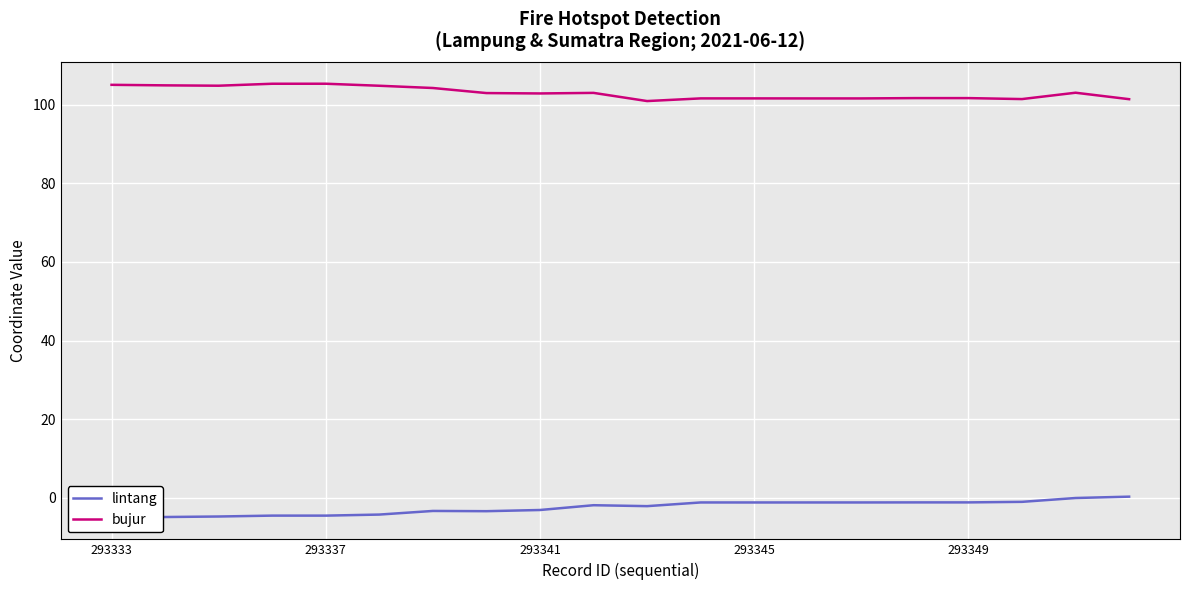

What is the maximum value for bujur?

105.3